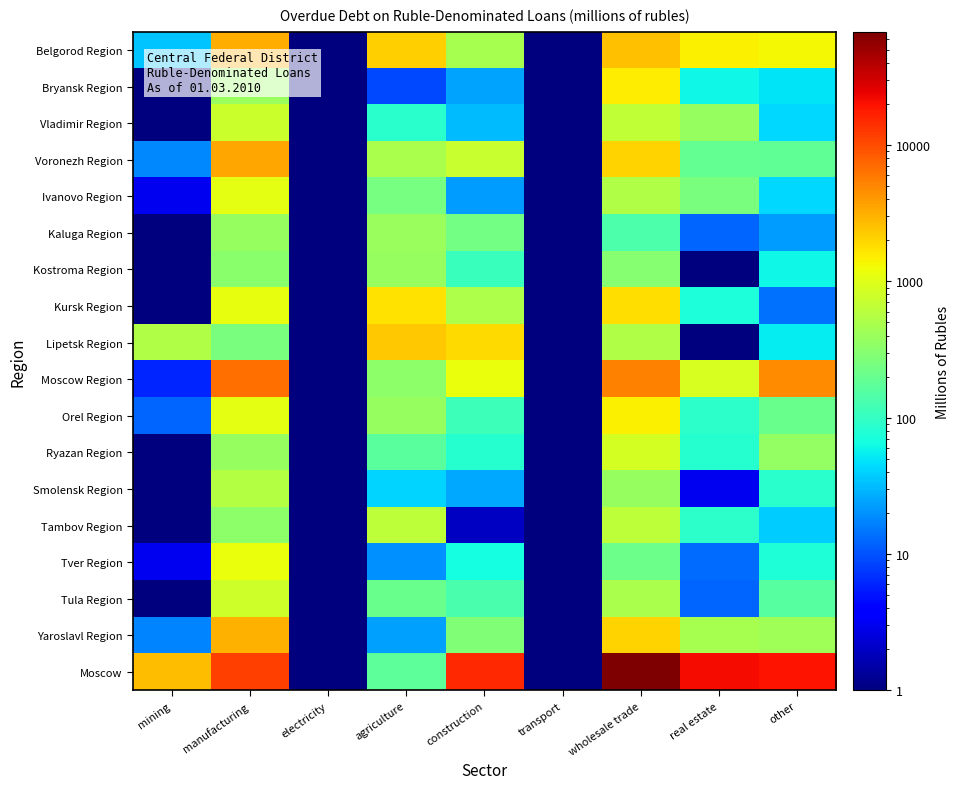

Which label corresponds to the smallest value in the chart?

electricity